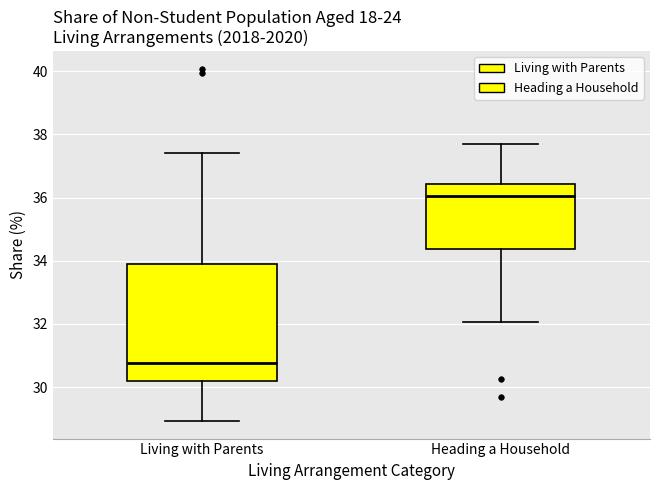

Comparing the boxes themselves (not the whiskers), which one is the tallest?

Living with Parents